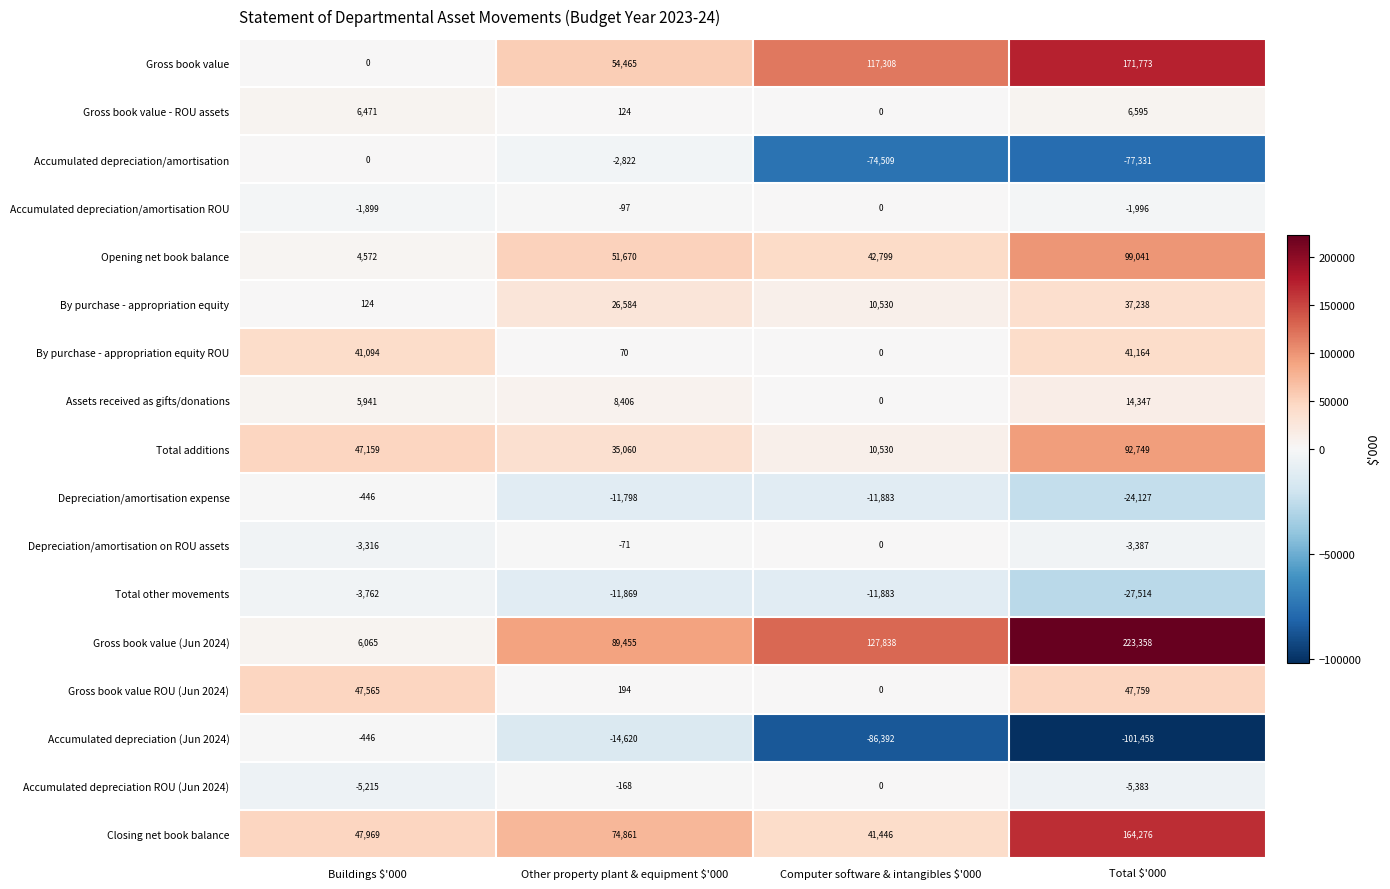

The Total other movements series shows -1466 at Buildings $'000. True or false?

False